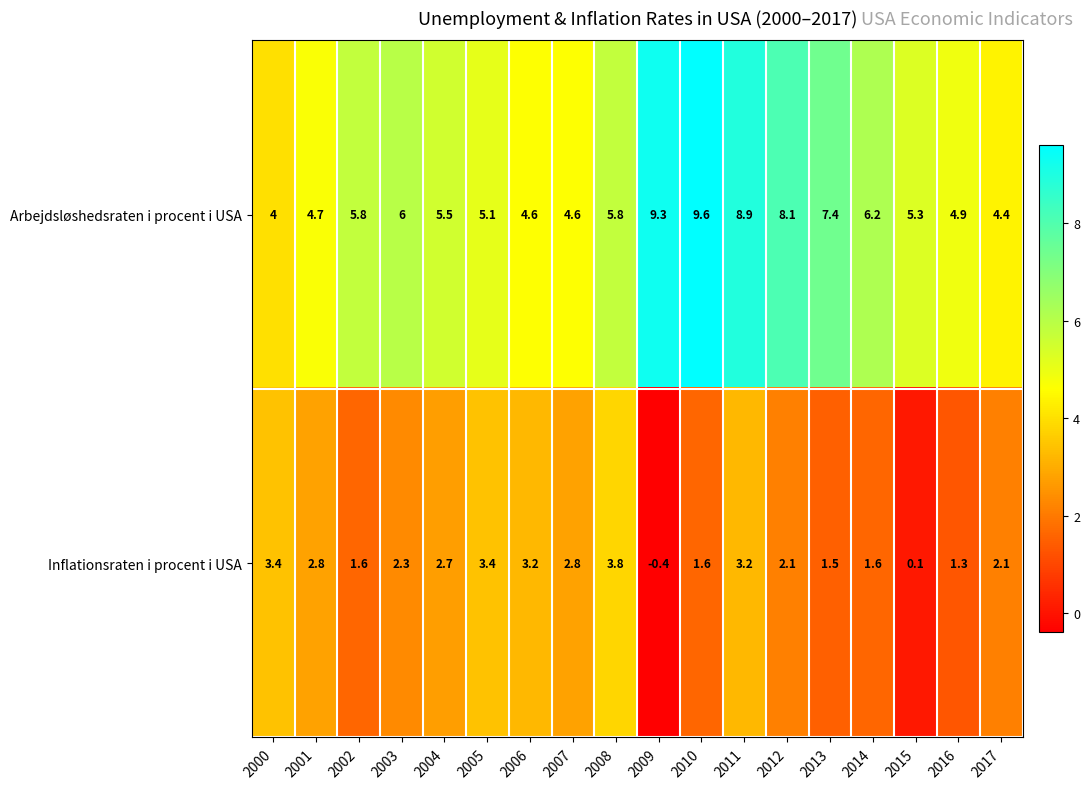

Which series changed the most between 2009 and 2010?

Inflationsraten i procent i USA